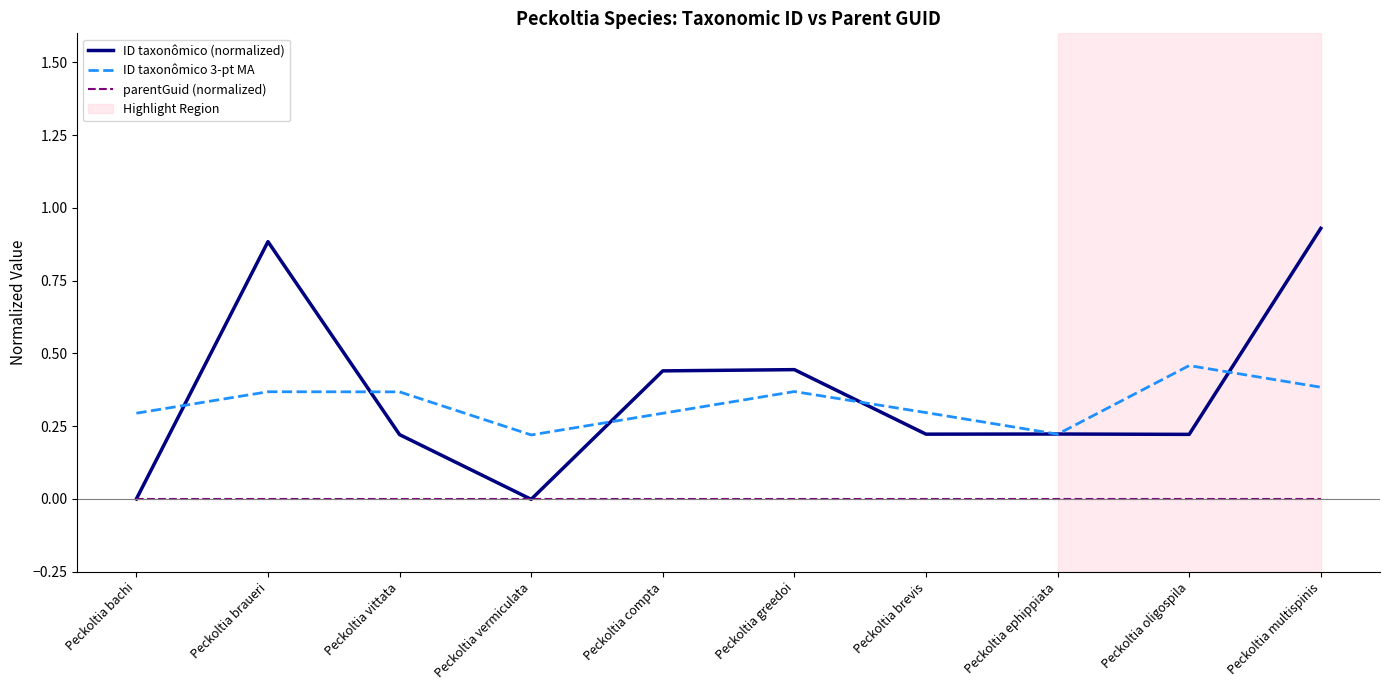

Which series has the widest spread of values?

ID taxonômico (normalized)